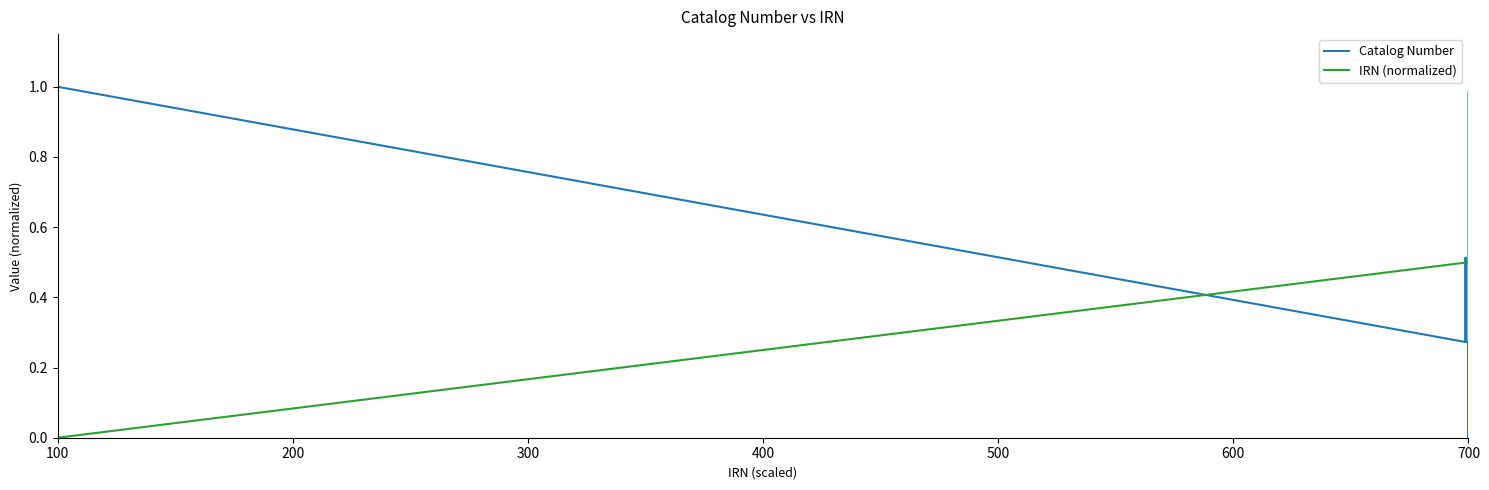

How many lines are shown in the chart?

2